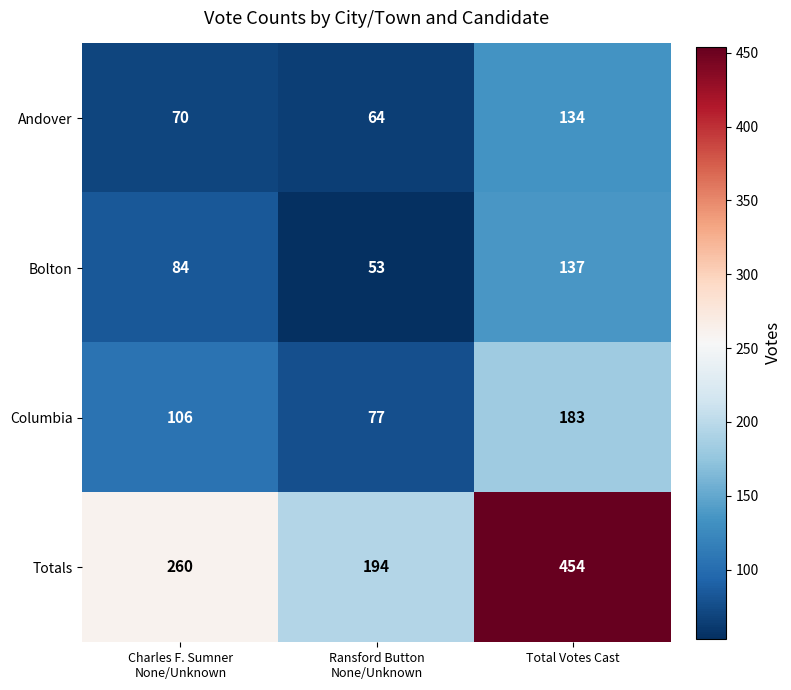

List the series in order of their peak value, lowest first.

Andover, Bolton, Columbia, Totals